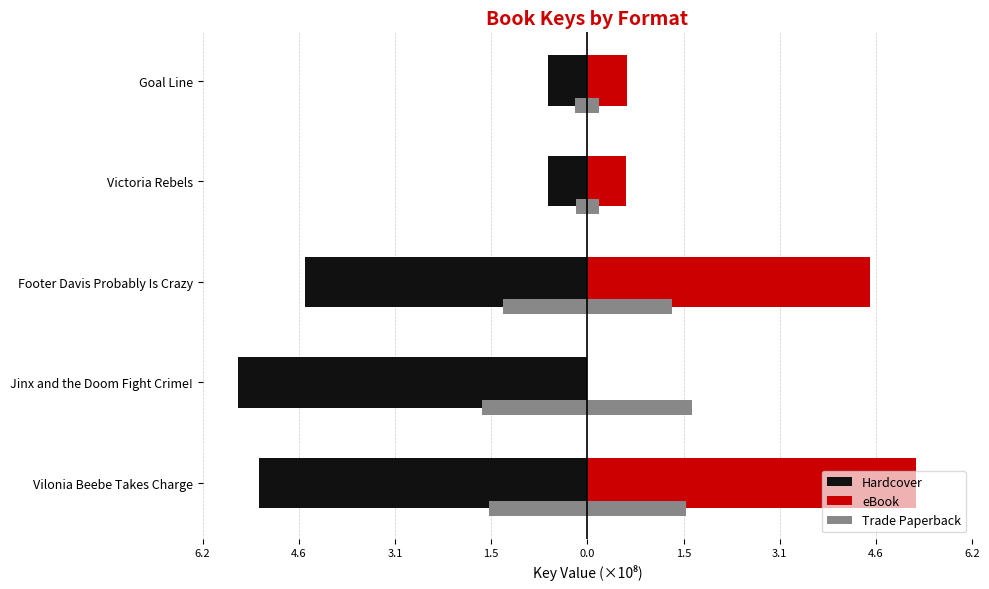

The Hardcover series shows -9.0 at Vilonia Beebe Takes Charge. True or false?

False